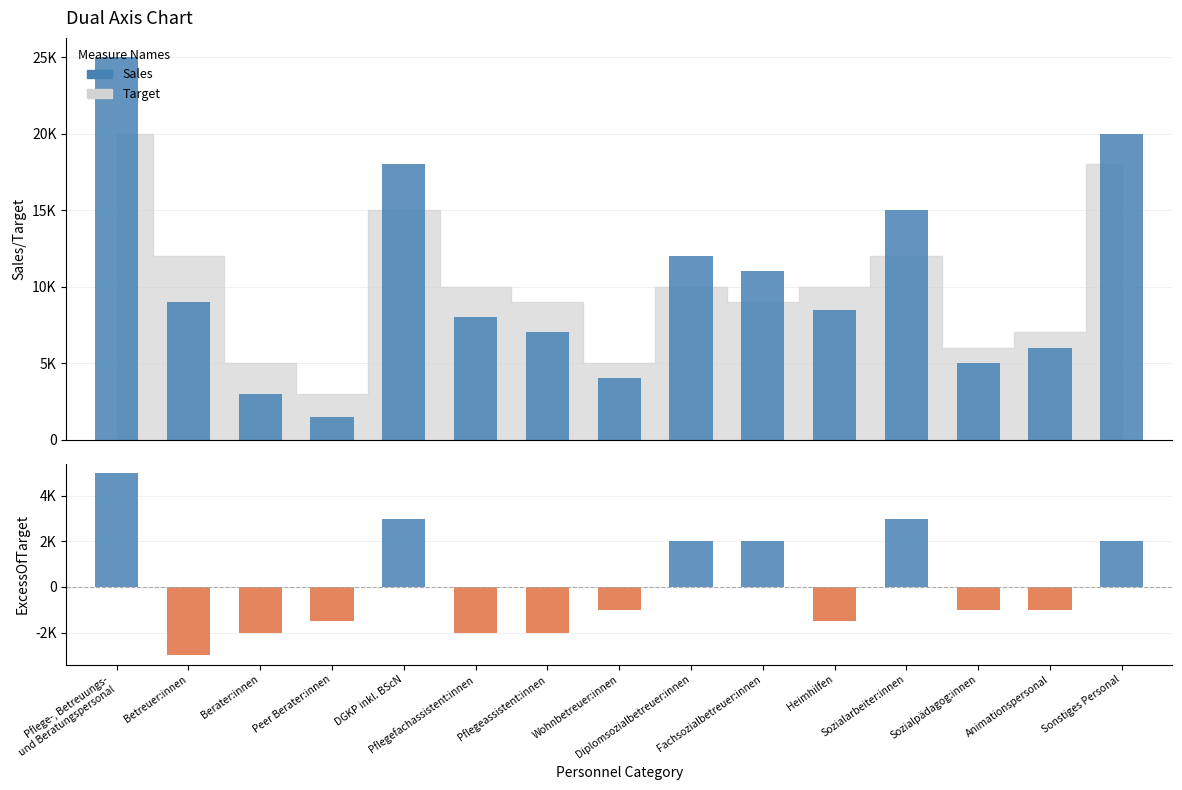

What is the difference between the maximum and minimum values?

23500